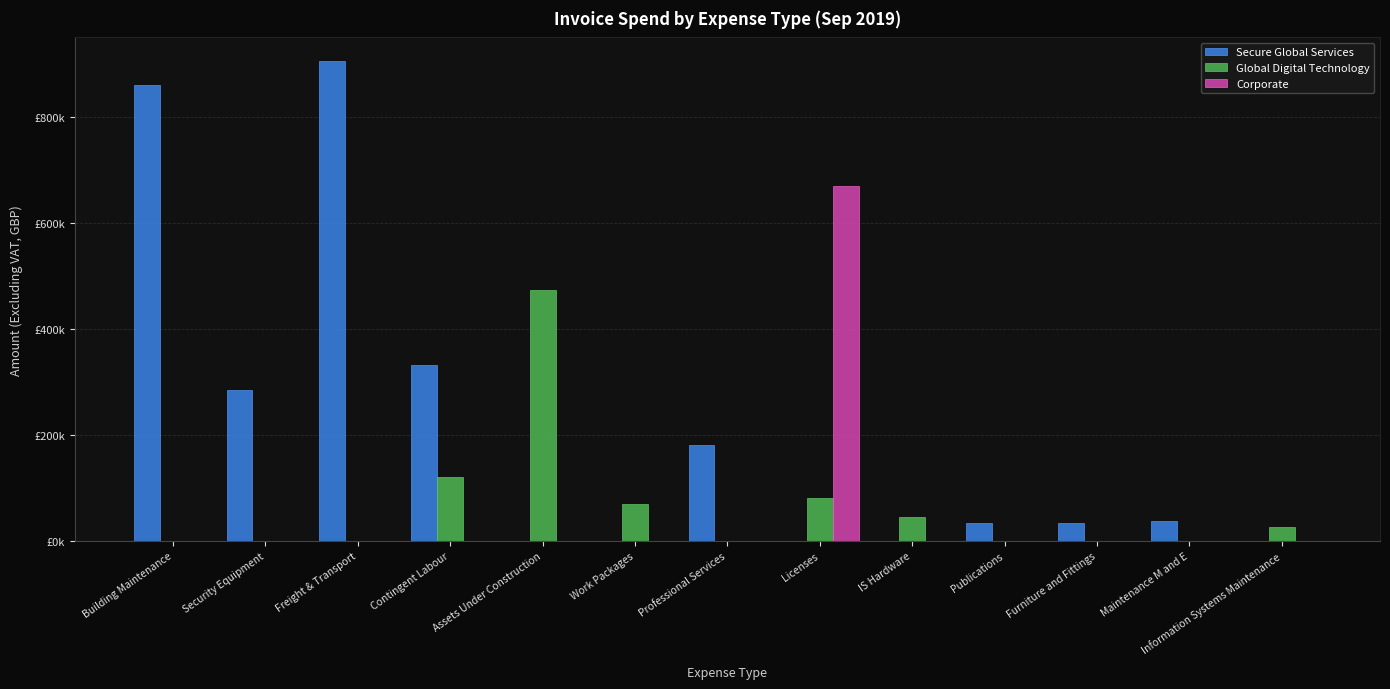

What is the difference between the highest and lowest values at Licenses?

671300.0